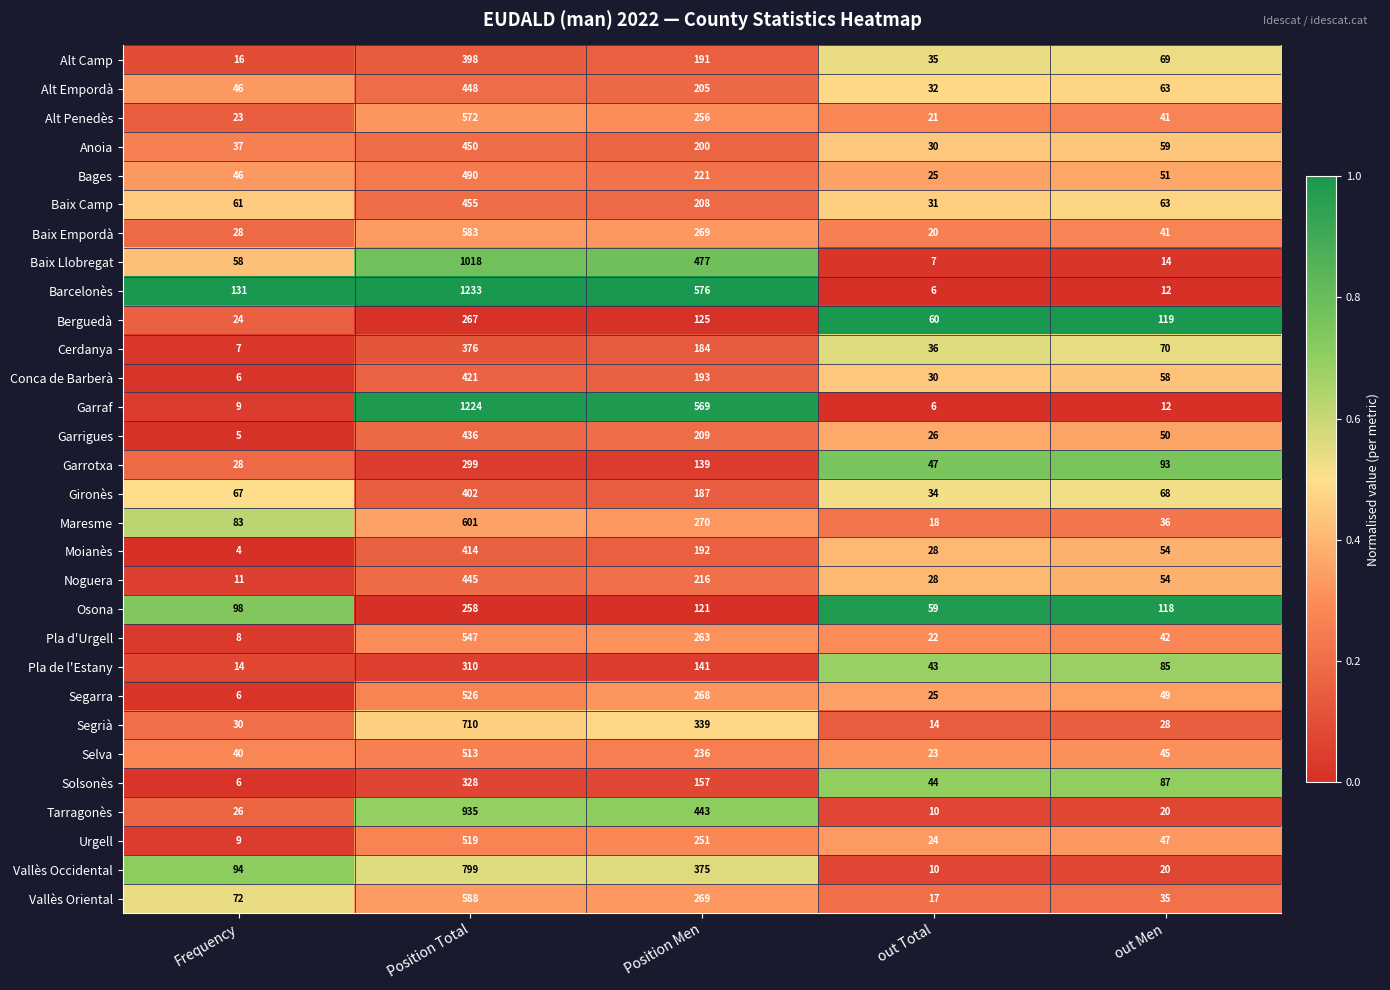

How many data points does each series have?

5